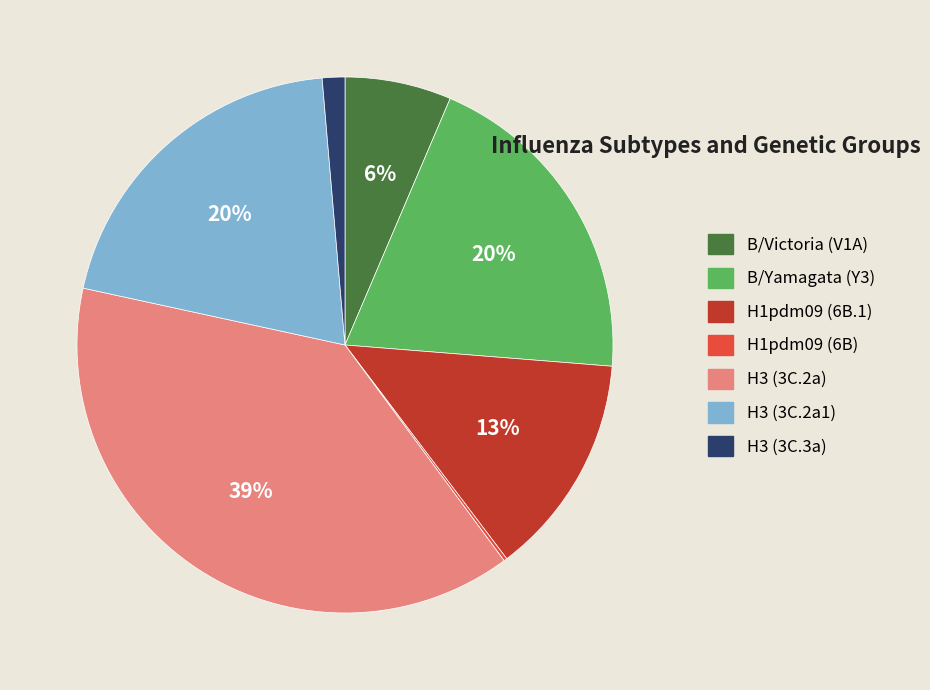

Which has a higher value, H3 (3C.2a) or B/Yamagata (Y3)?

H3 (3C.2a)